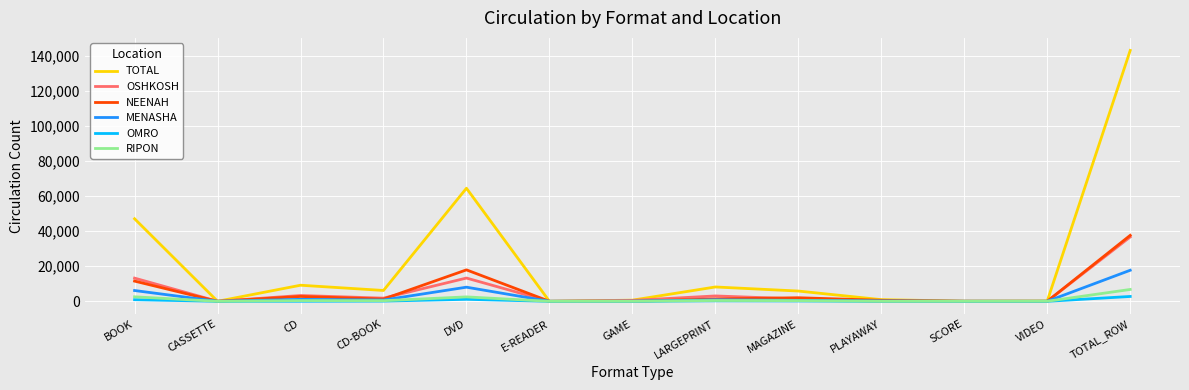

Which series has the widest spread of values?

TOTAL